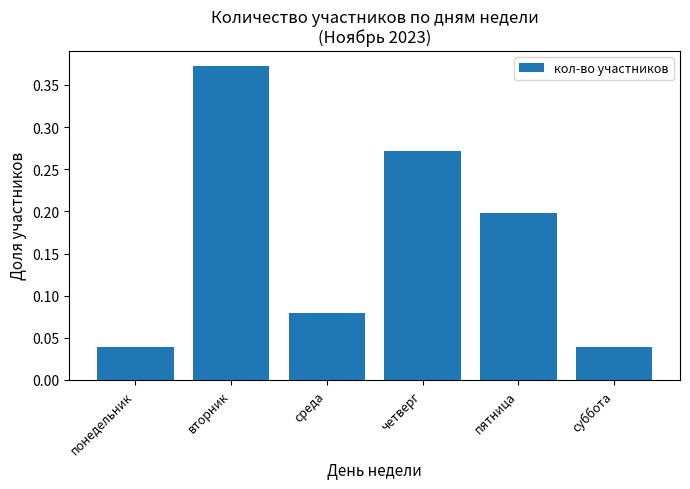

Which label corresponds to the largest value in the chart?

вторник